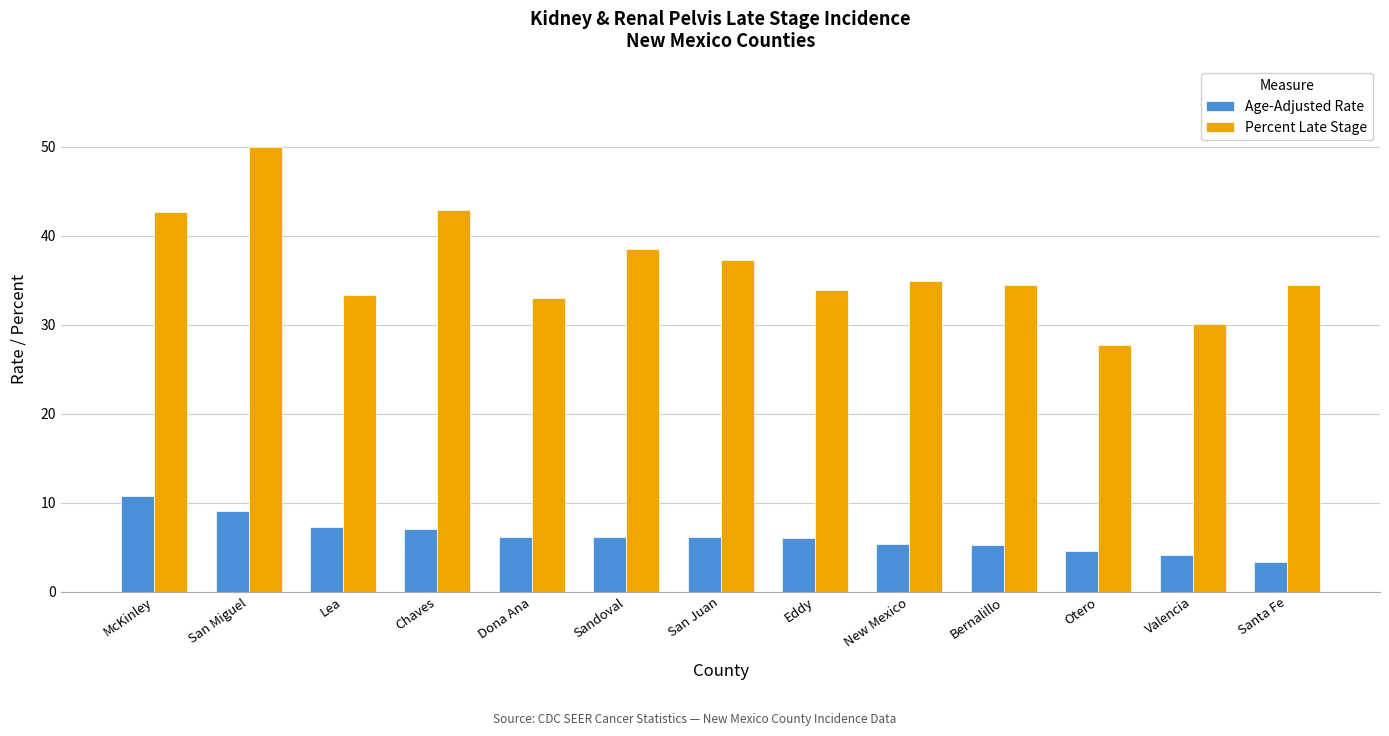

Which category has the highest value in the Age-Adjusted Rate series?

McKinley